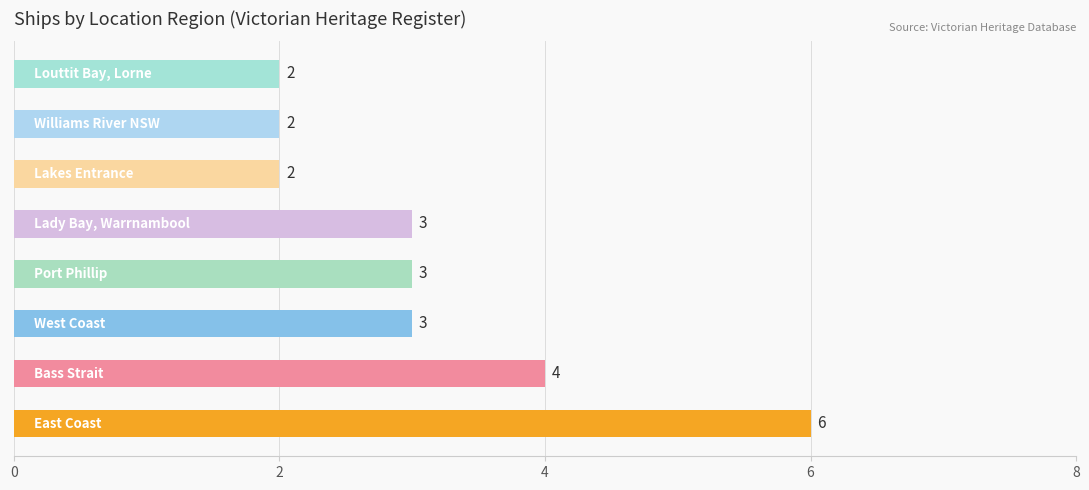

What is the greatest value displayed?

6